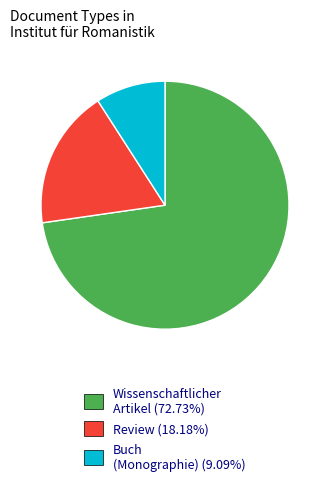

Is there a majority slice in this chart?

Yes